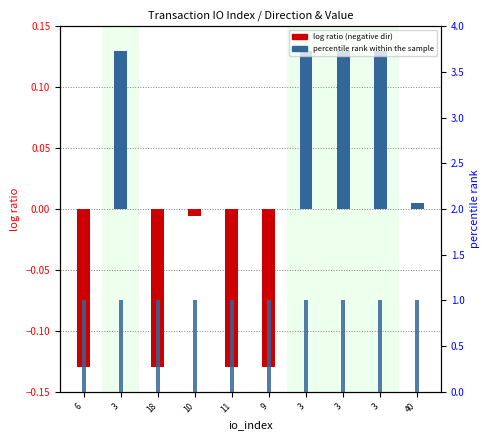

Rank the series by their maximum value, from highest to lowest.

percentile rank within the sample, log ratio